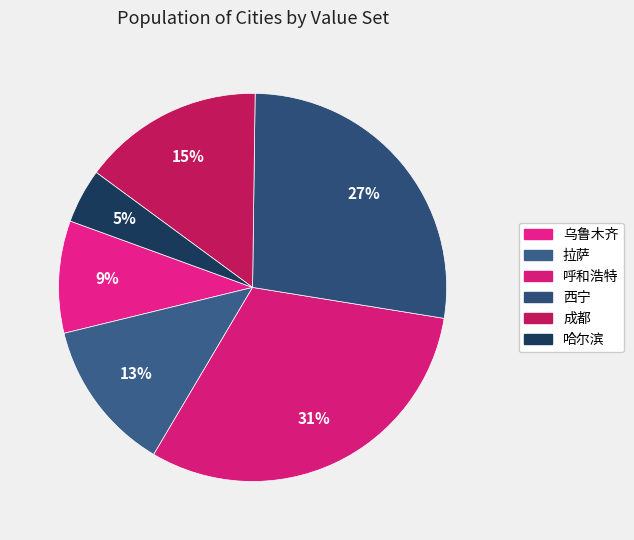

Rank the categories by value from highest to lowest.

呼和浩特, 西宁, 成都, 拉萨, 乌鲁木齐, 哈尔滨